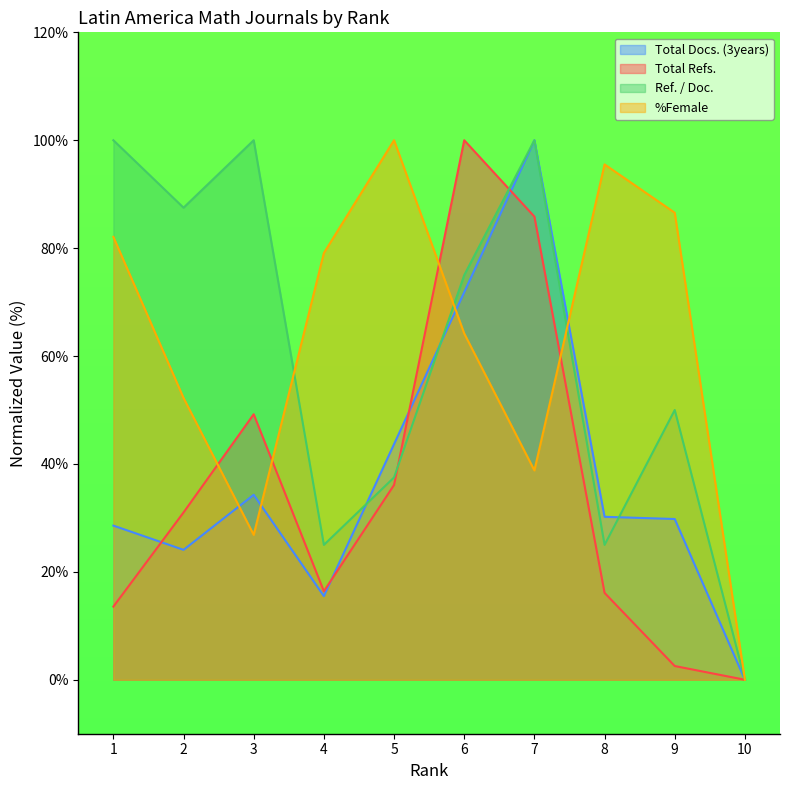

How many series are shown in this chart?

4